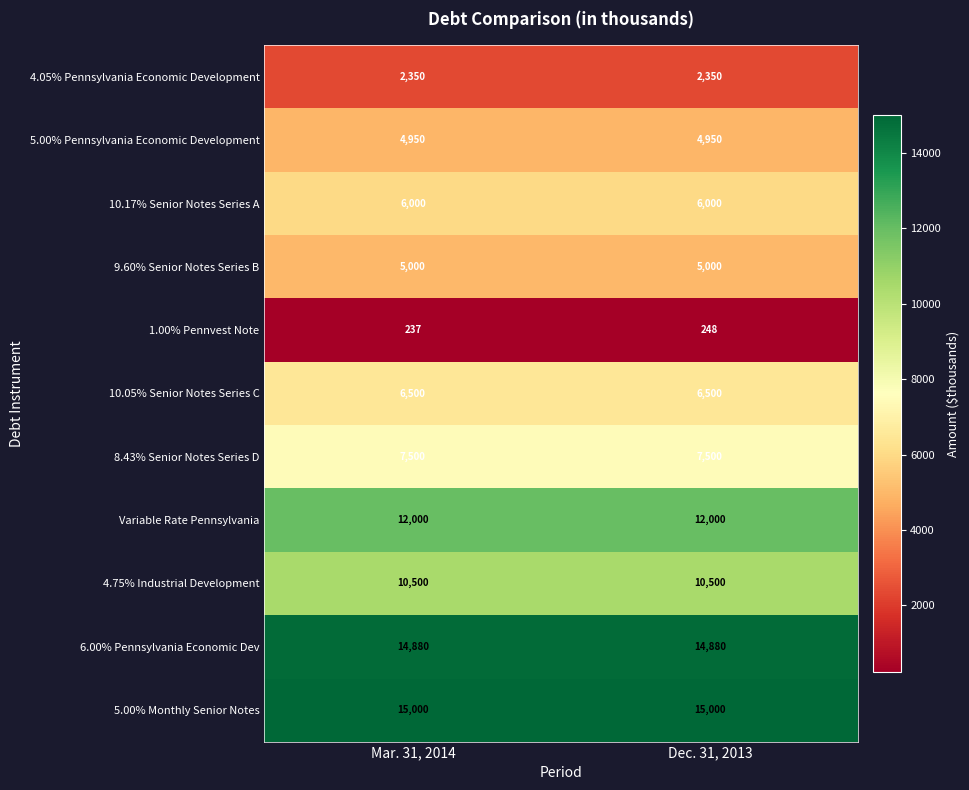

Reading left to right, what are all the values shown in this chart?

4.05% Pennsylvania Economic Development: 2350	2350
5.00% Pennsylvania Economic Development: 4950	4950
10.17% Senior Notes Series A: 6000	6000
9.60% Senior Notes Series B: 5000	5000
1.00% Pennvest Note: 237	248
10.05% Senior Notes Series C: 6500	6500
8.43% Senior Notes Series D: 7500	7500
Variable Rate Pennsylvania: 12000	12000
4.75% Industrial Development: 10500	10500
6.00% Pennsylvania Economic Dev: 14880	14880
5.00% Monthly Senior Notes: 15000	15000